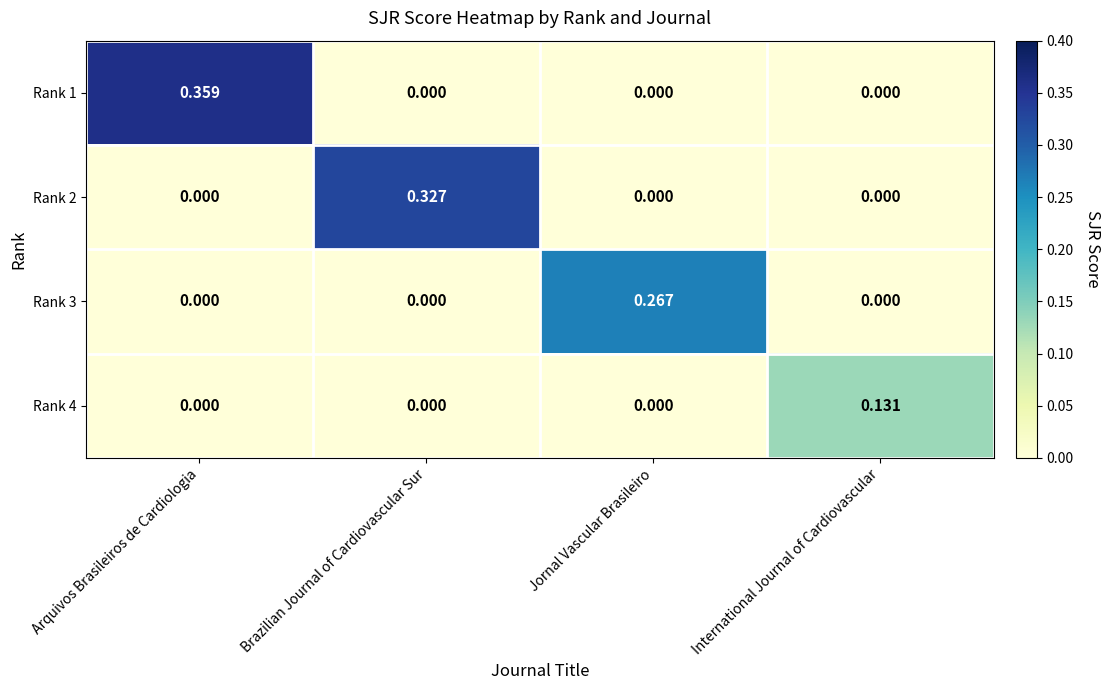

Which series has the largest total across all categories?

Rank 1